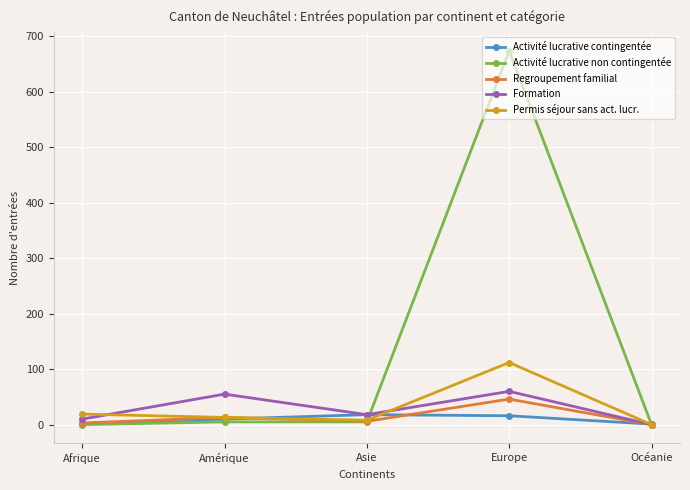

What is the label of the 3rd point from the right?

Asie